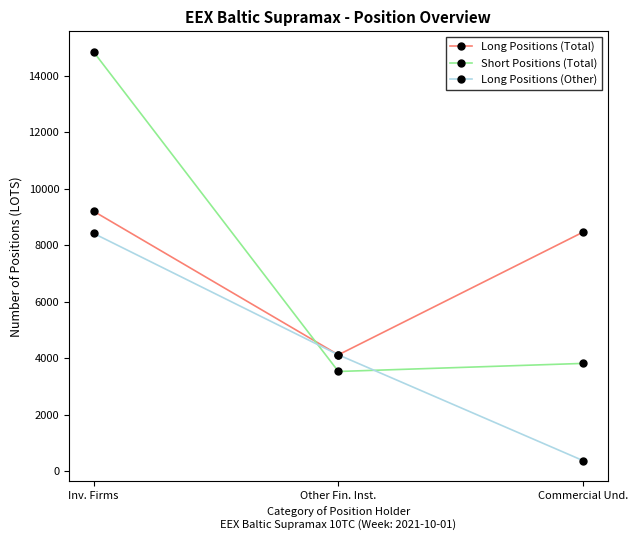

Is the value of Long Positions (Other) at Other Fin. Inst. greater than the value of Long Positions (Total) at Inv. Firms?

No